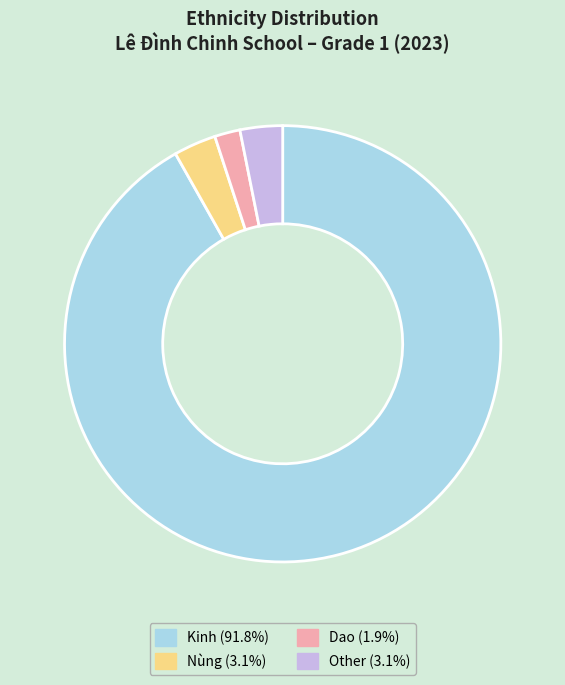

Do Nùng (3.1%) and Dao (1.9%) together represent more than half of the pie?

No